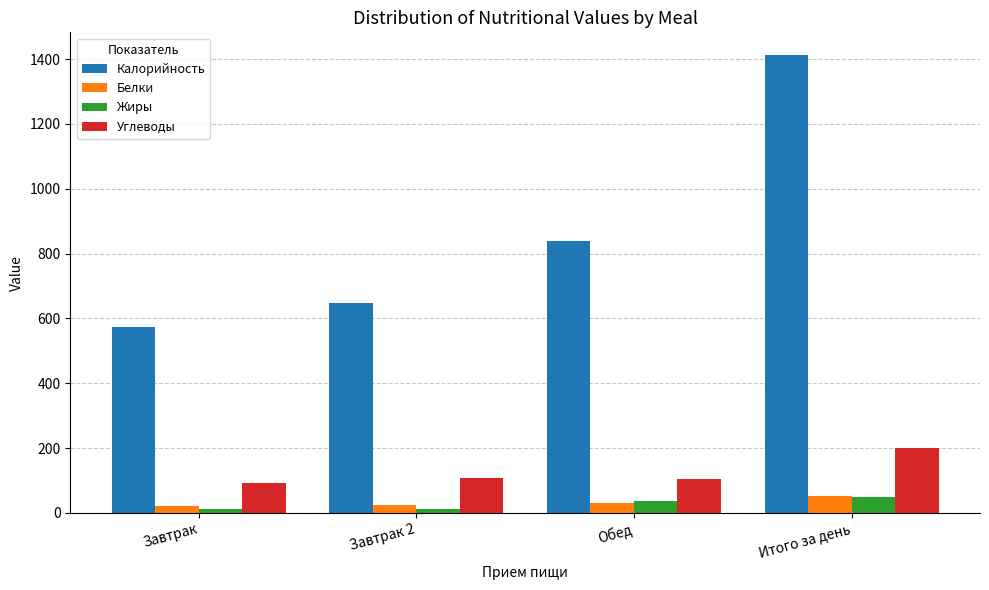

The Калорийность series shows 171.2 at Обед. True or false?

False